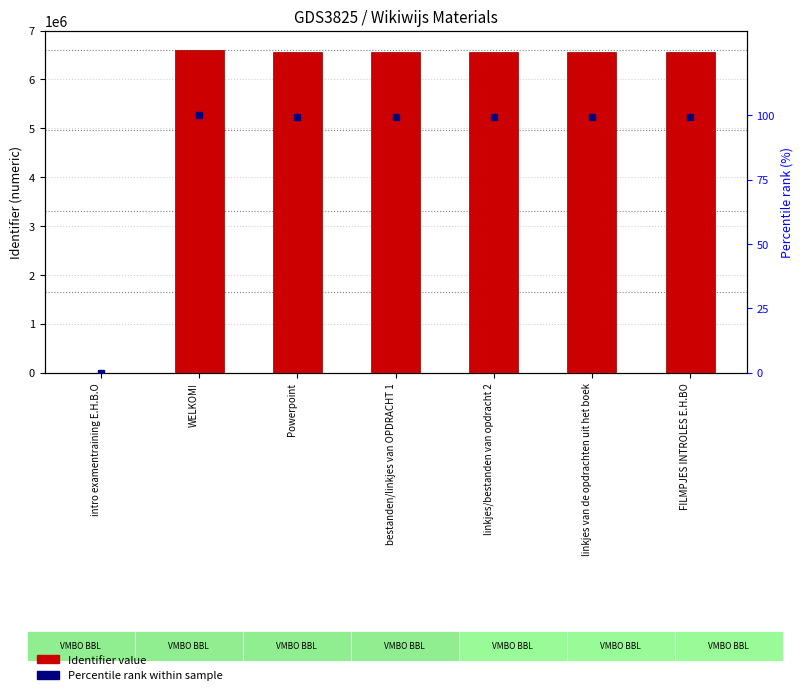

At which label does Percentile rank reach its peak?

WELKOM!